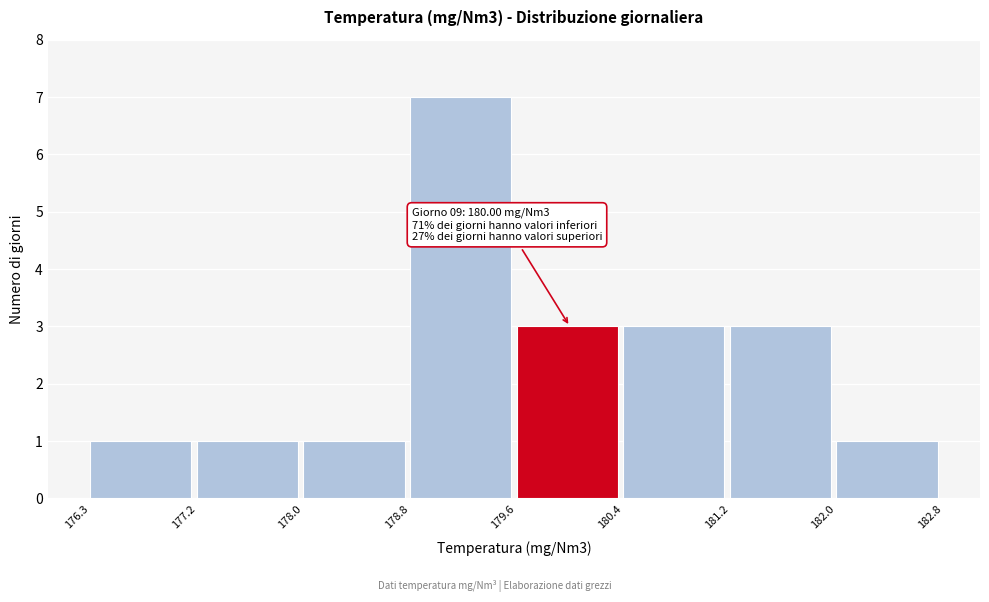

Which range on the x-axis has the tallest bar?

178.8 to 179.6